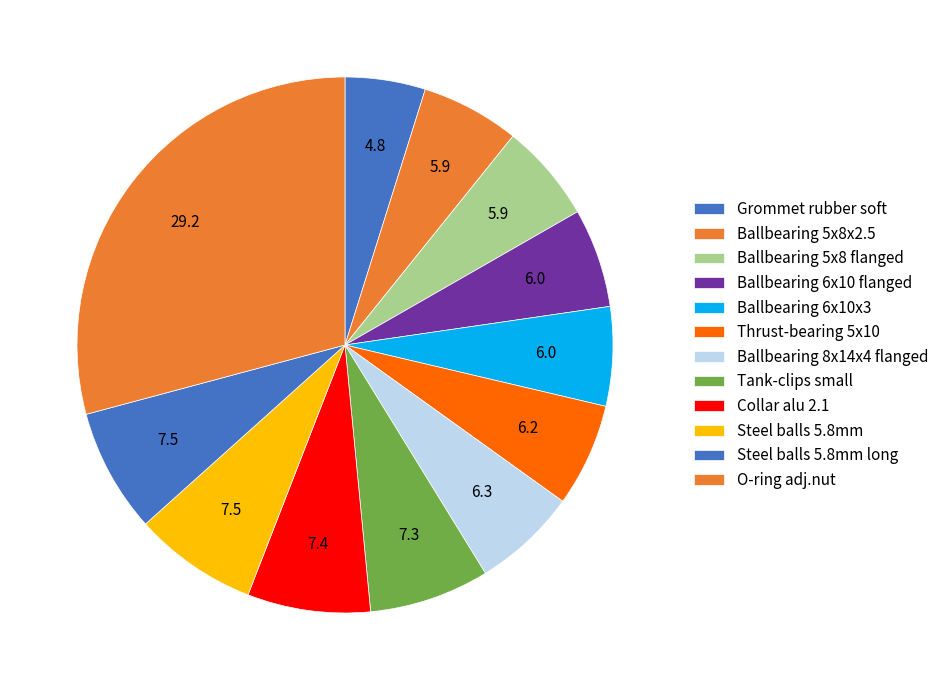

How many slices are in this pie chart?

12